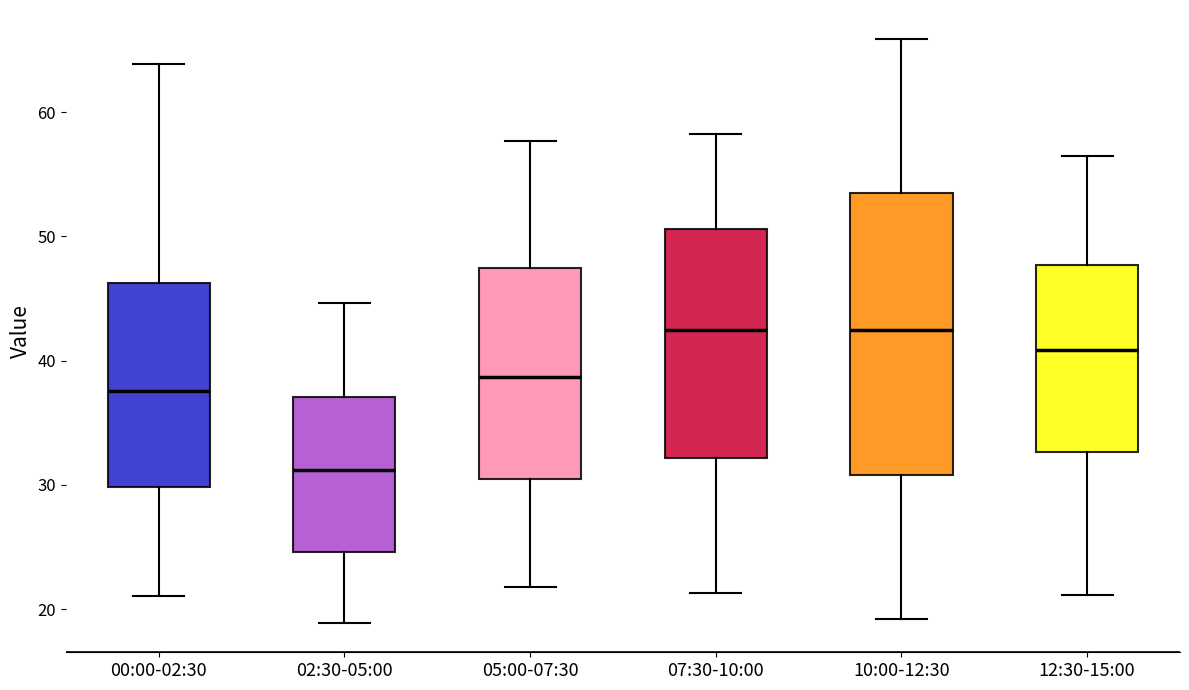

Reading left to right, read every box against the y-axis: the position of its median line, the range the box covers, and the ends of its whiskers. The values are not printed on the chart, so give them approximately, as read against the axis.

00:00-02:30: median 38, box 30 to 46, whiskers 21 to 64
02:30-05:00: median 31, box 25 to 37, whiskers 19 to 45
05:00-07:30: median 39, box 30 to 47, whiskers 22 to 58
07:30-10:00: median 43, box 32 to 51, whiskers 21 to 58
10:00-12:30: median 42, box 31 to 54, whiskers 19 to 66
12:30-15:00: median 41, box 33 to 48, whiskers 21 to 56